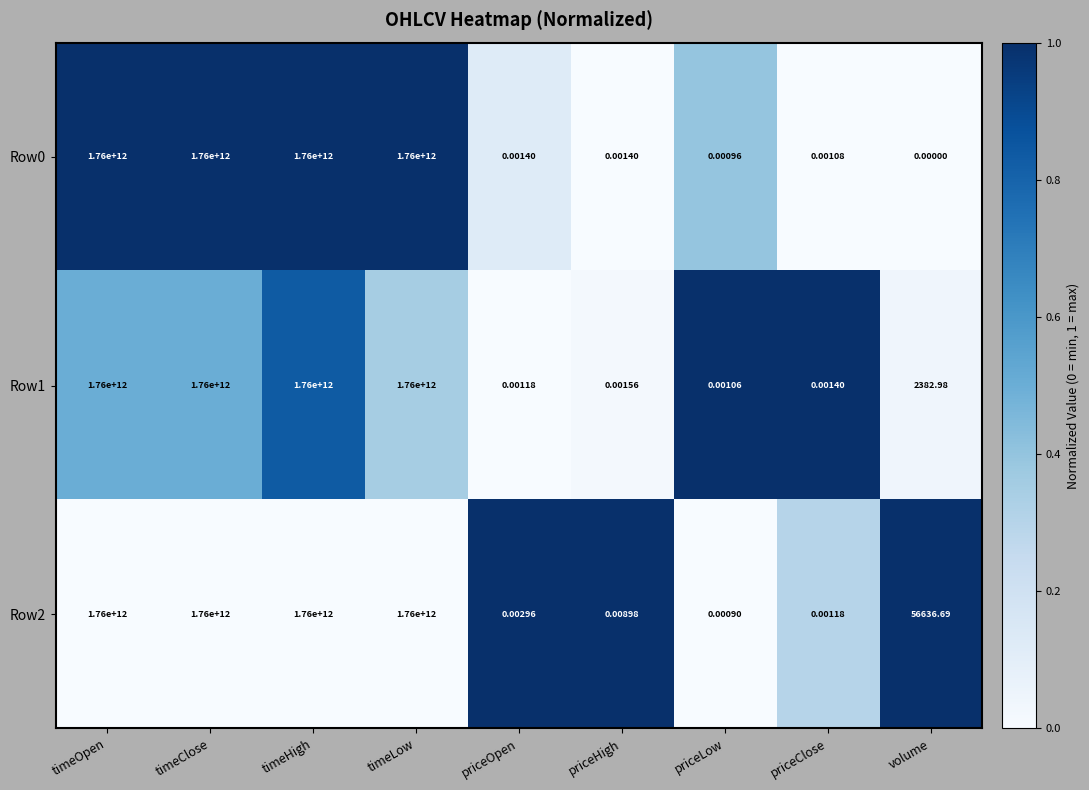

Between priceOpen and priceLow, which series saw the biggest shift?

Row2